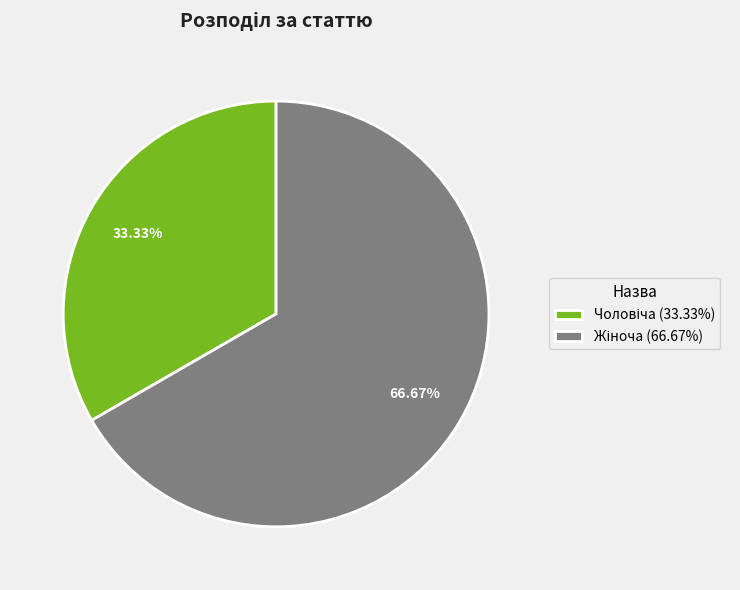

To the nearest percent, what is the average slice percentage?

50%